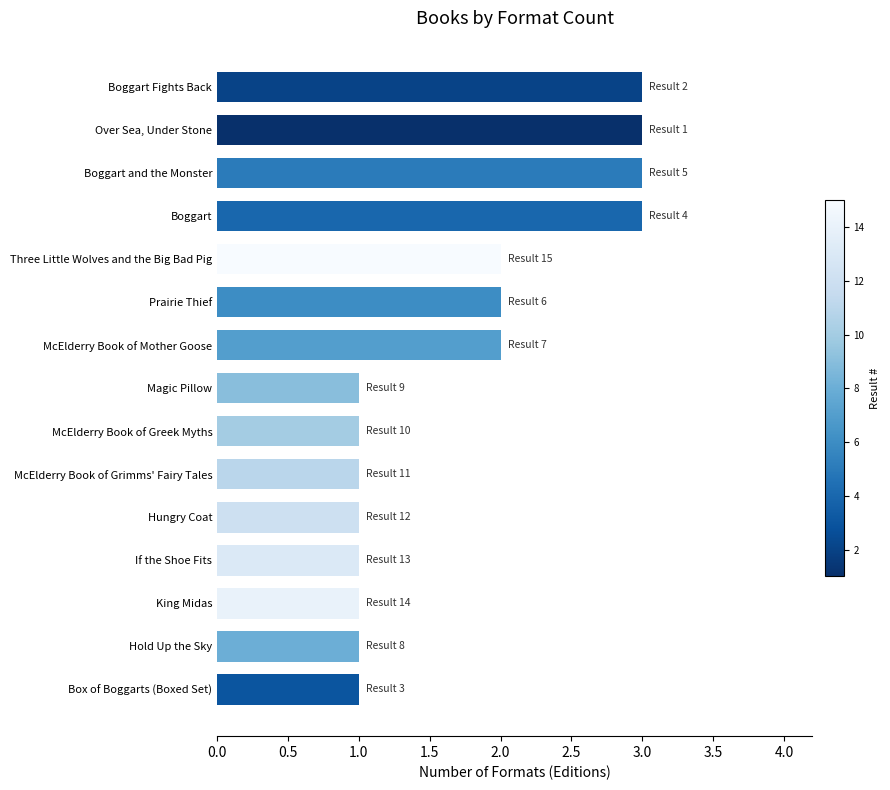

What is the greatest value displayed?

3